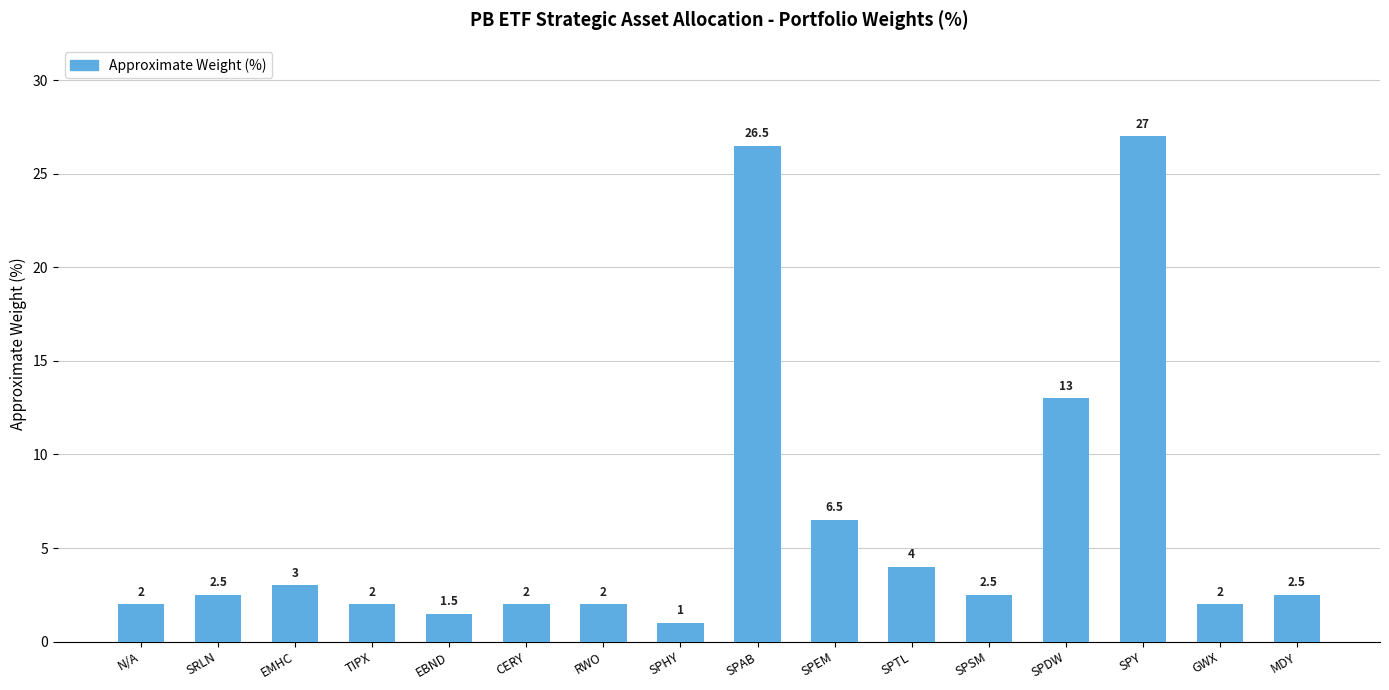

What is the difference between the second highest and minimum values?

25.5